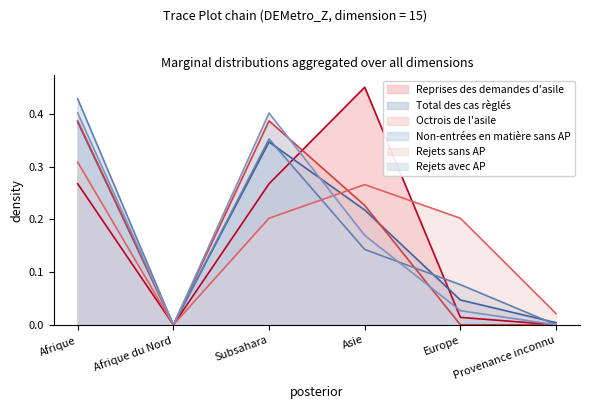

At how many categories does at least one series exceed 0?

5